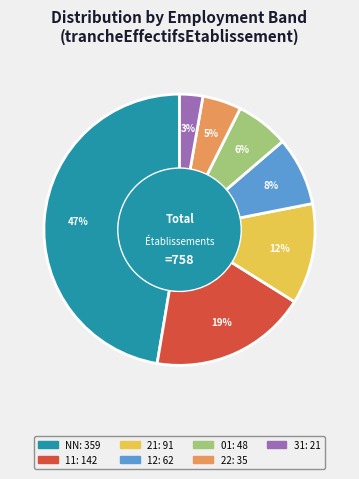

What is the largest slice in the pie chart?

NN